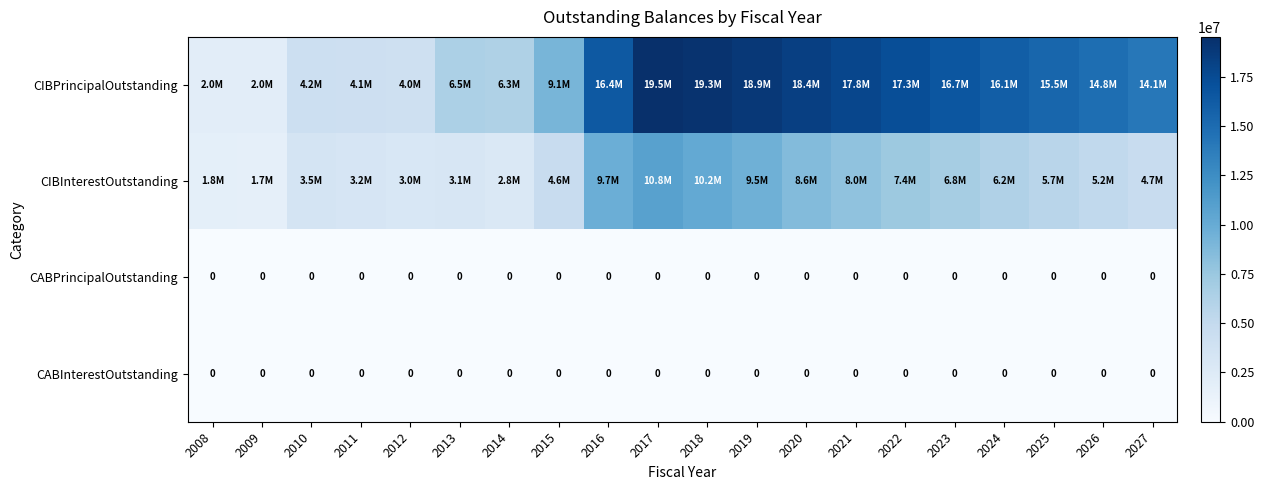

Rank the series at 2010 from highest to lowest value.

CIBPrincipalOutstanding, CIBInterestOutstanding, CABPrincipalOutstanding, CABInterestOutstanding